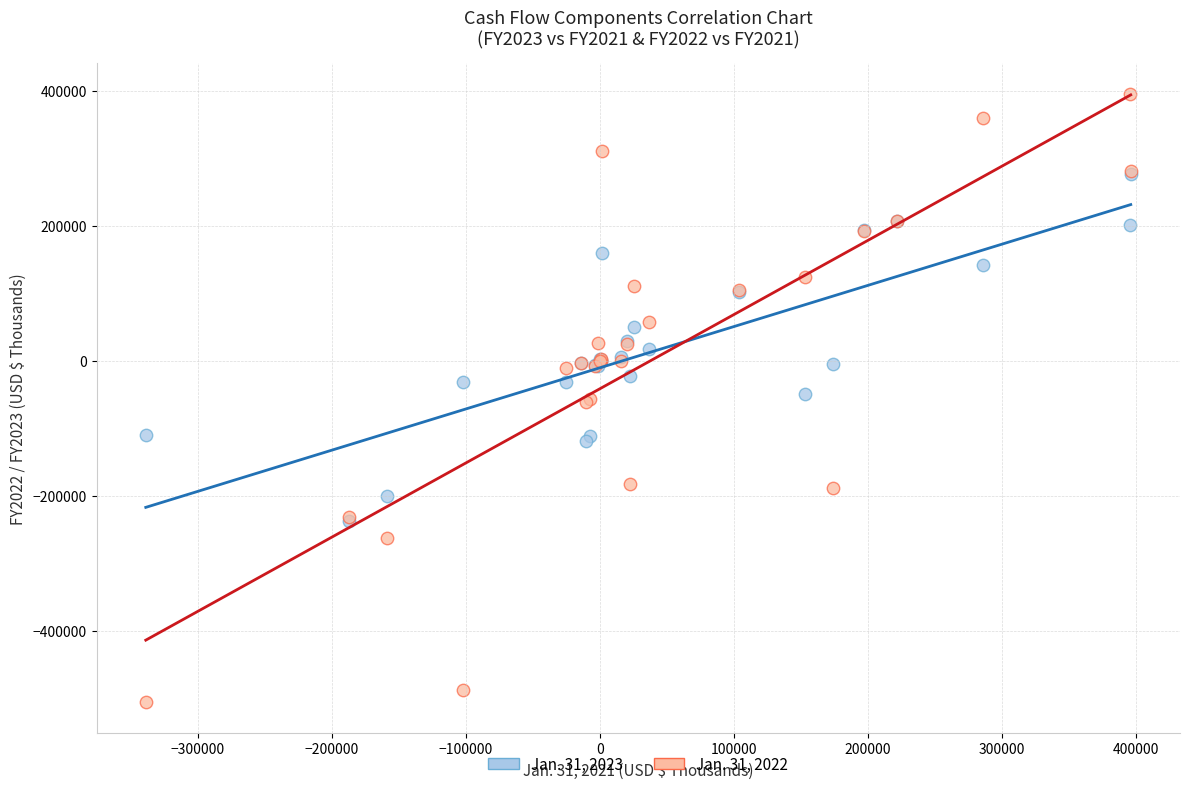

Which series contains the lowest Y value?

Jan. 31, 2022